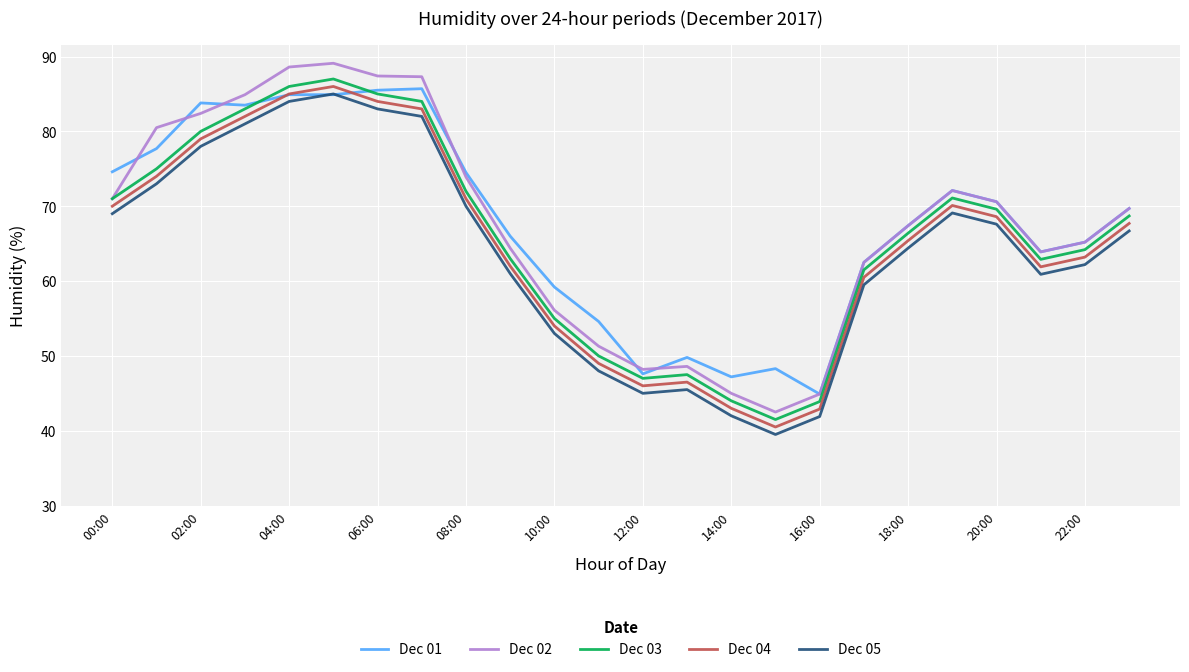

True or false: Dec 04 and Dec 05 cross at least once.

False